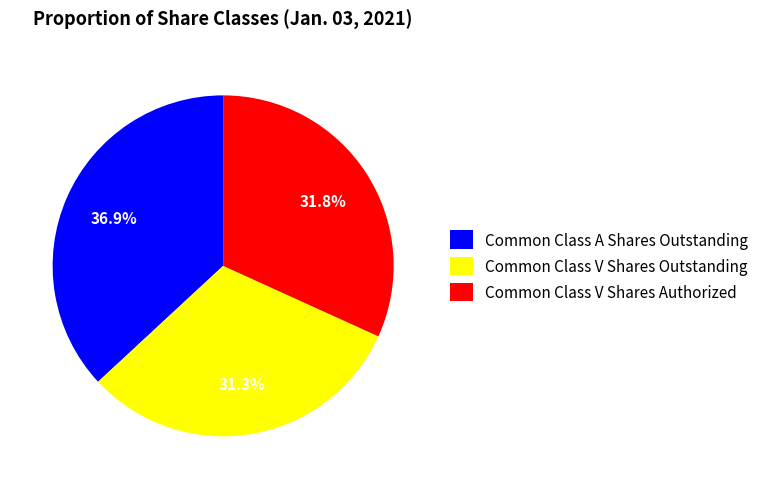

Approximately how many times larger is the value at Common Class V Shares Authorized compared to Common Class A Shares Outstanding?

0.9